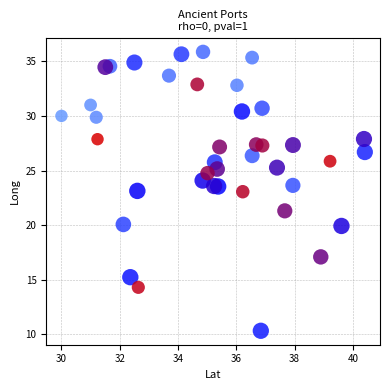

What is the range of Y values (max minus min)?

25.5